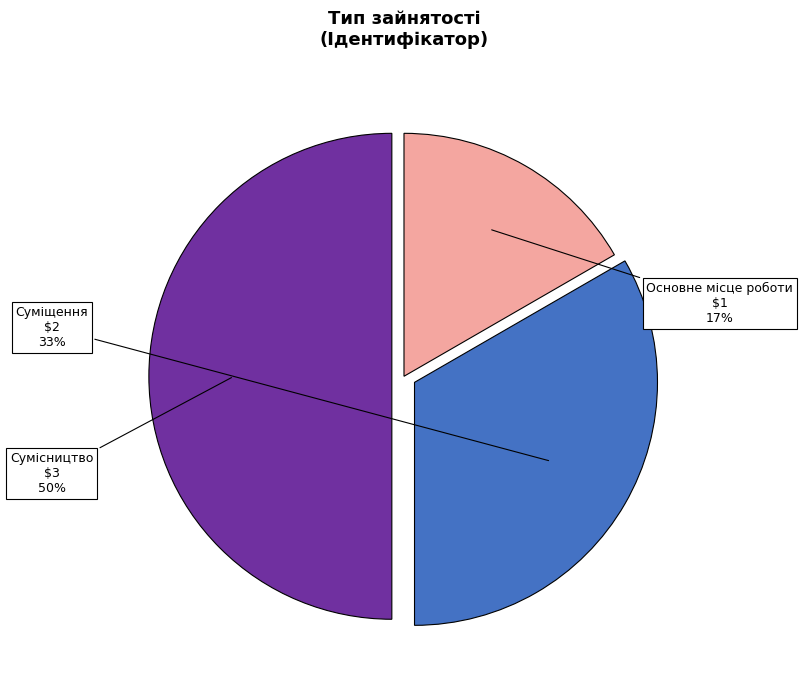

To the nearest percent, what is the difference between the largest and smallest slice percentages?

33%